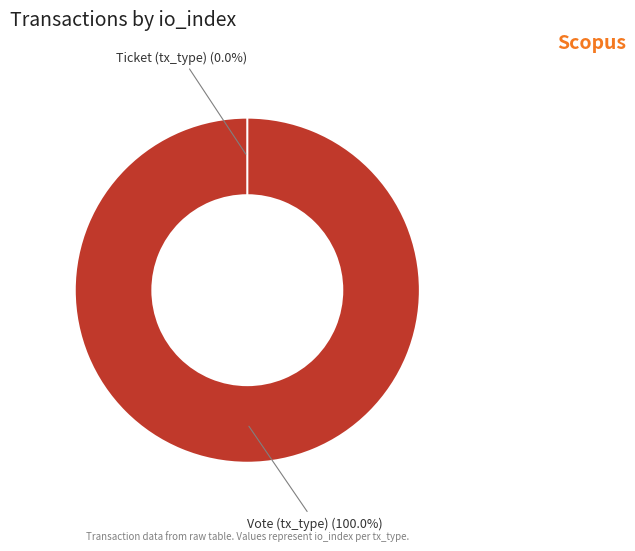

Count the number of slices in the pie.

2